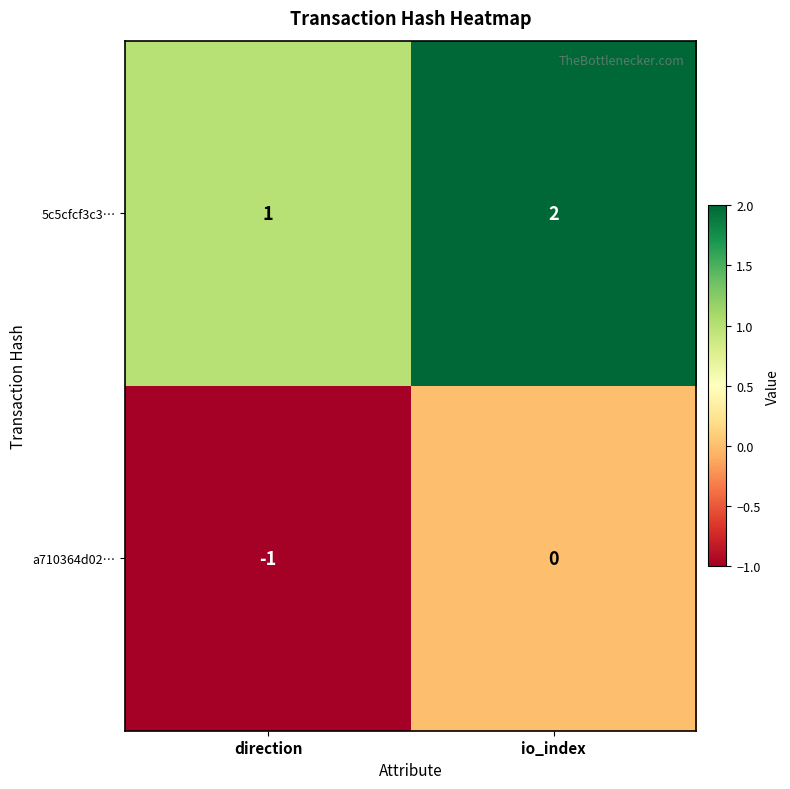

Rank the series by their maximum value, from lowest to highest.

a710364d02…, 5c5cfcf3c3…